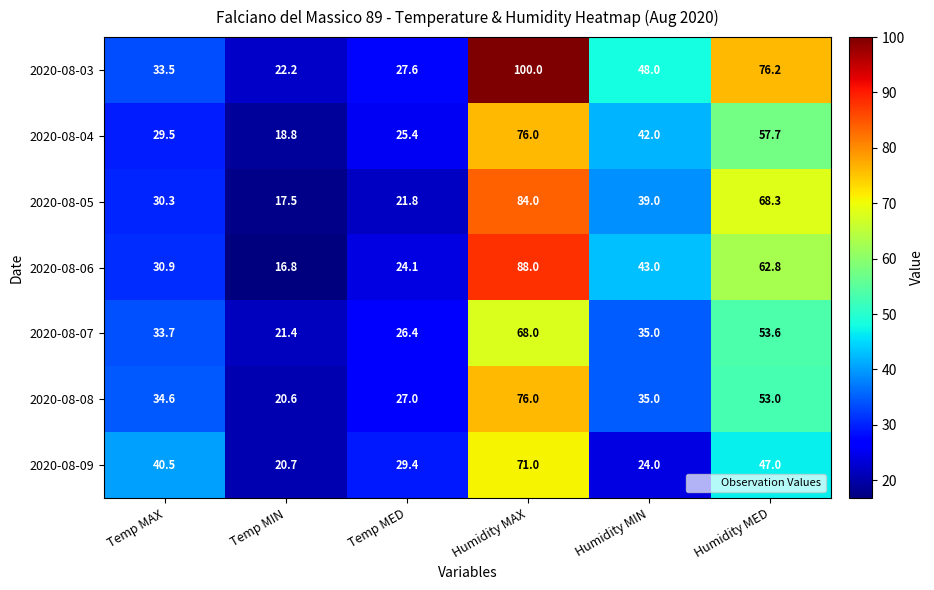

Which label corresponds to the largest value in the chart?

Humidity MAX